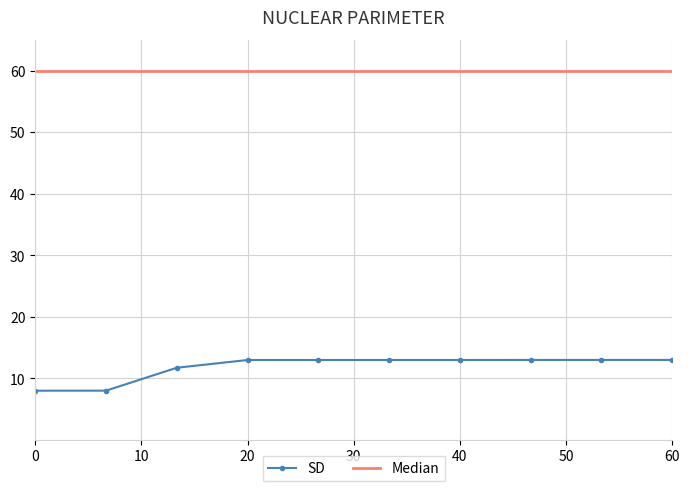

Which series has the largest total across all categories?

Median